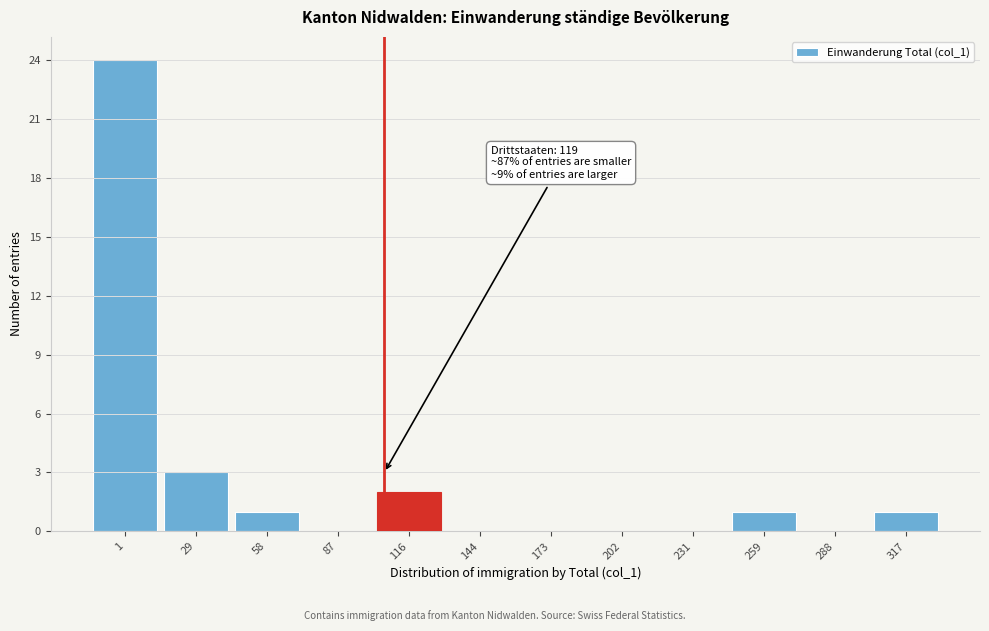

Reading left to right, what are all the values shown in this chart?

1=24	29=3	58=1	87=0	116=2	144=0	173=0	202=0	231=0	259=1	288=0	317=1